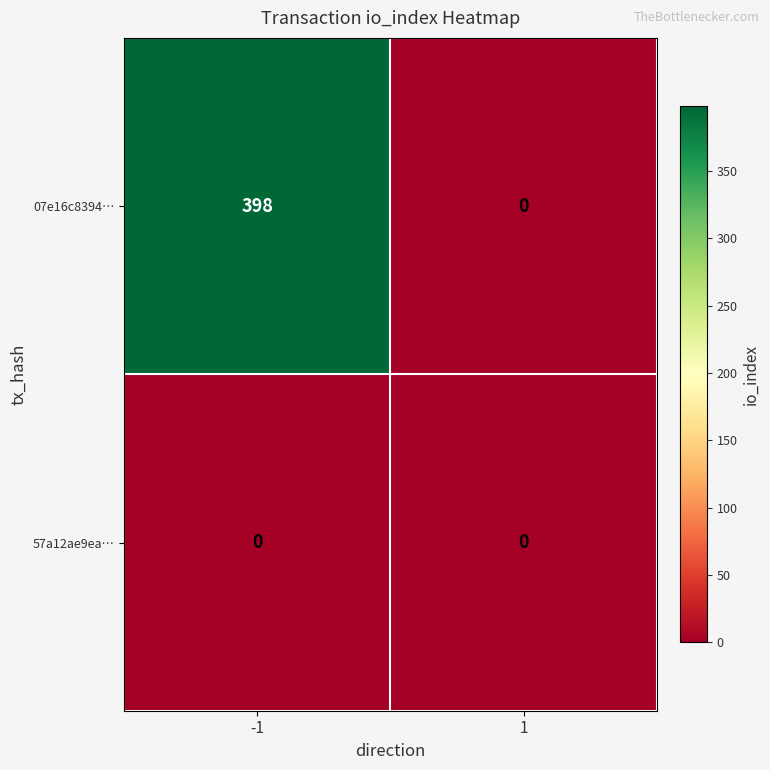

Which series has the largest total across all categories?

07e16c8394…